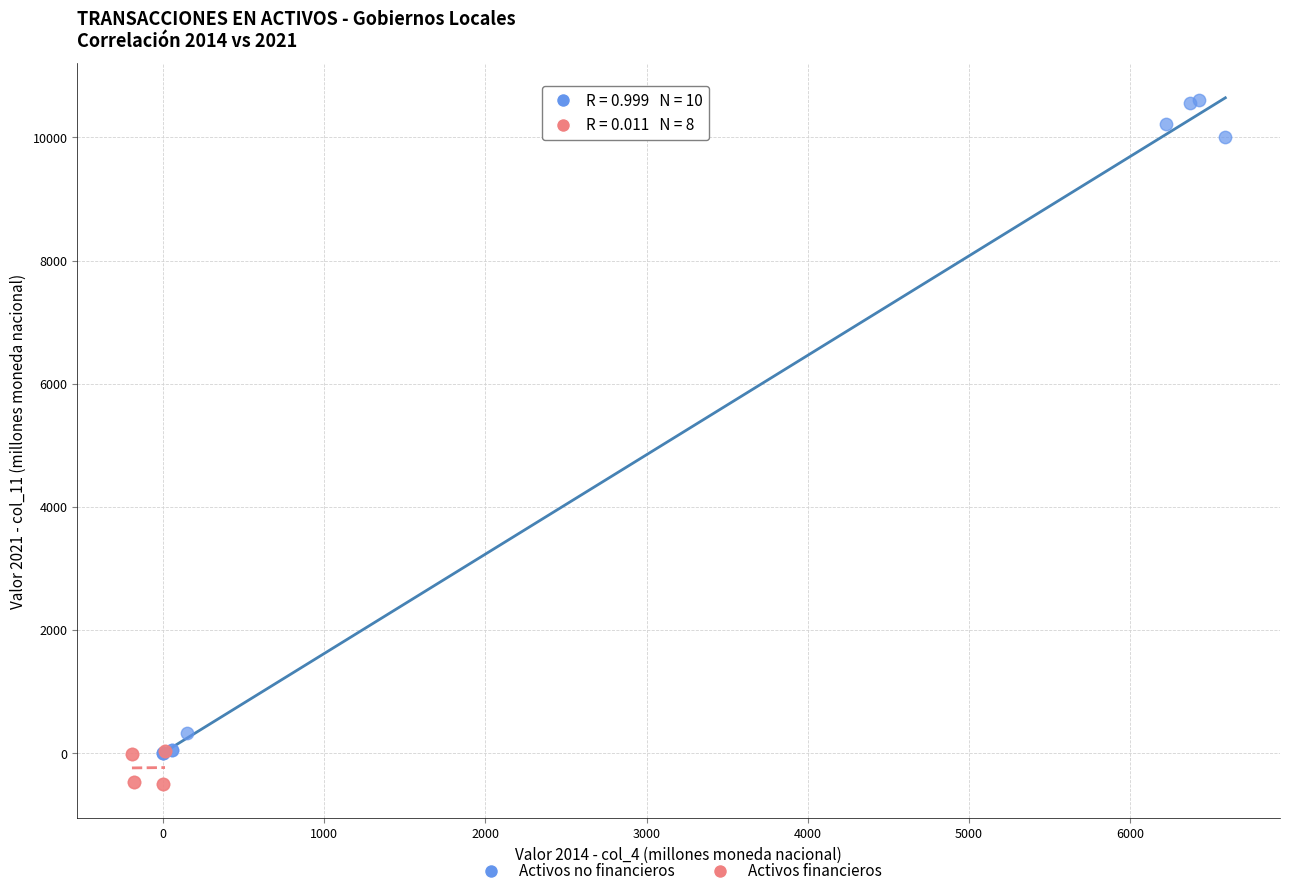

Which series reaches the minimum Y coordinate?

Activos financieros